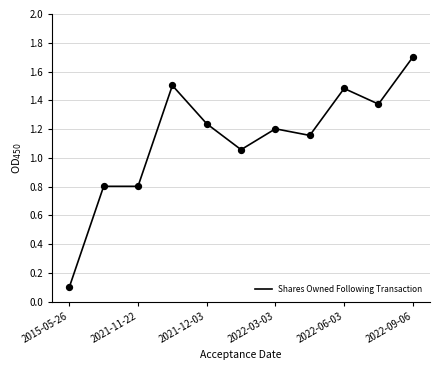

What is the greatest value displayed?

1.7